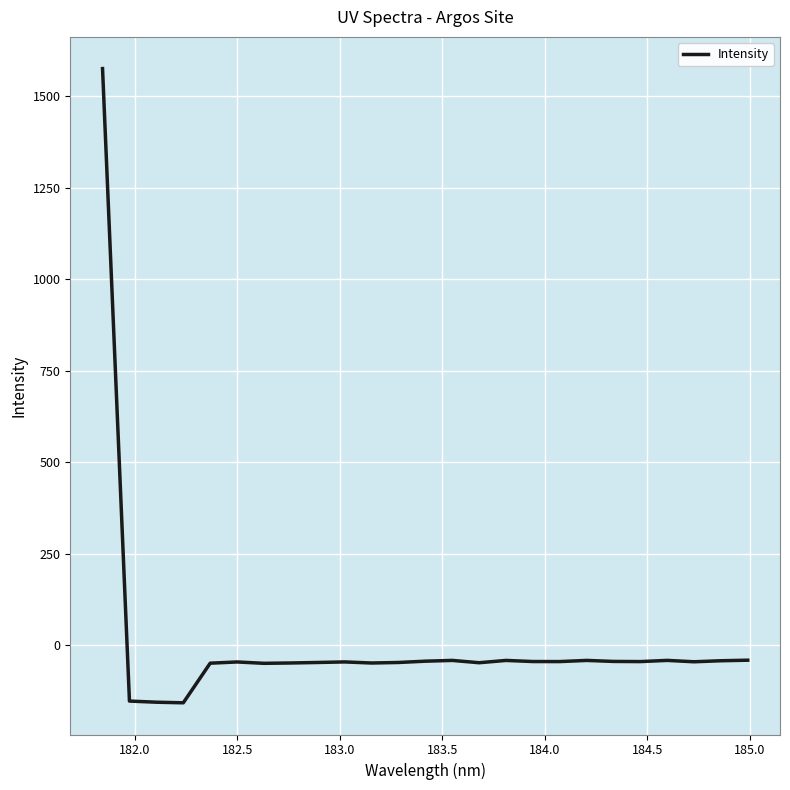

What is the smallest value displayed?

-157.8